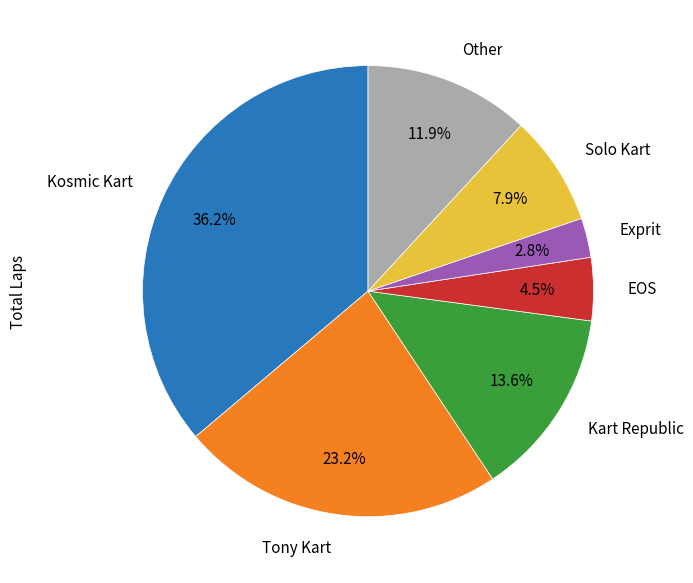

Between Other and Kart Republic, which is larger?

Kart Republic